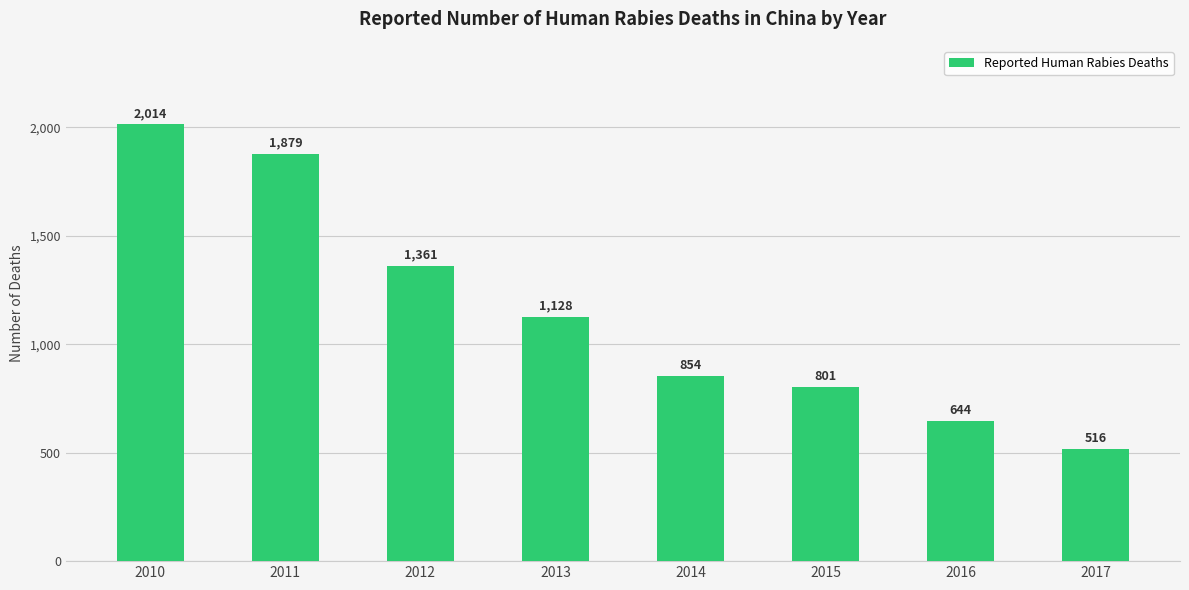

Which has a higher value, 2010 or 2017?

2010